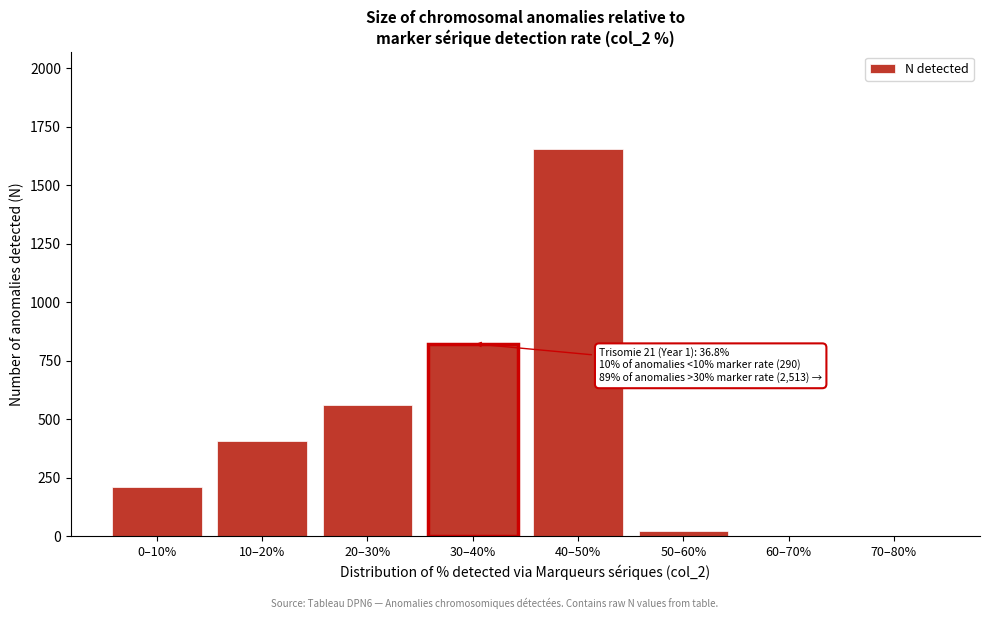

Reading left to right, list all the values displayed in this chart.

0–10%=211	10–20%=405	20–30%=560	30–40%=823	40–50%=1657	50–60%=23	60–70%=0	70–80%=0